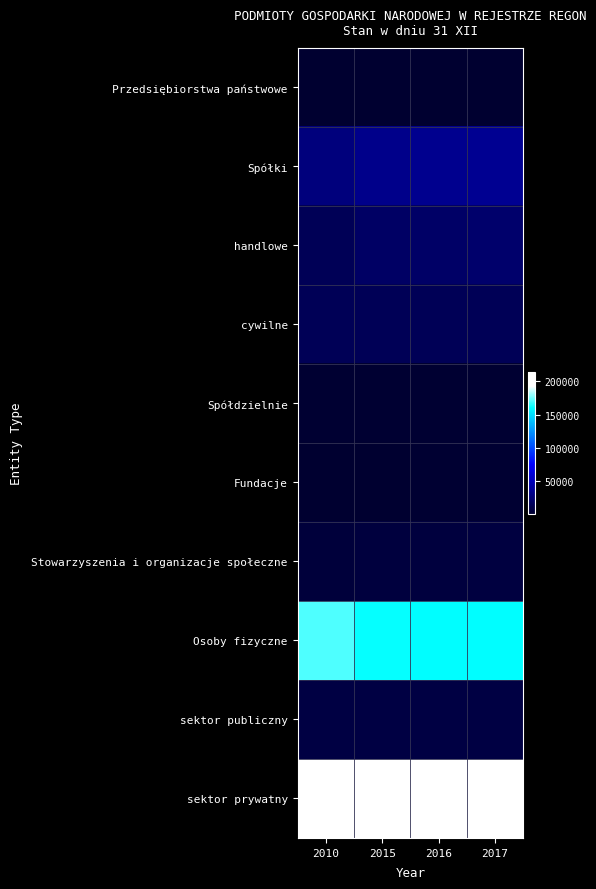

What is the total value across all series at 2010?

451391